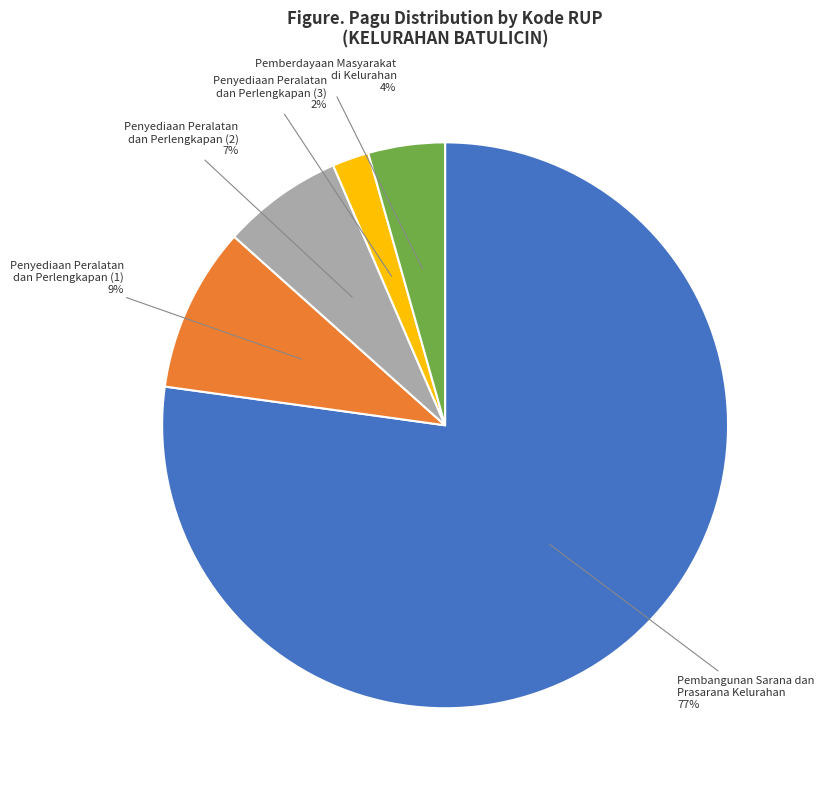

What is the majority slice?

Pembangunan Sarana dan Prasarana Kelurahan